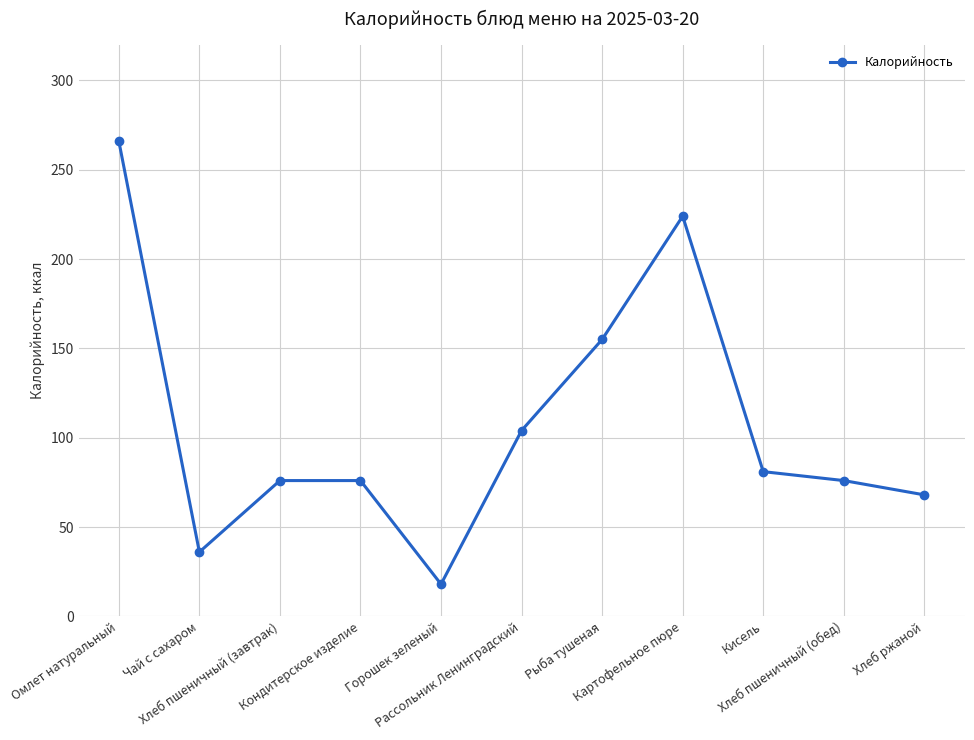

How many lines are shown in the chart?

1